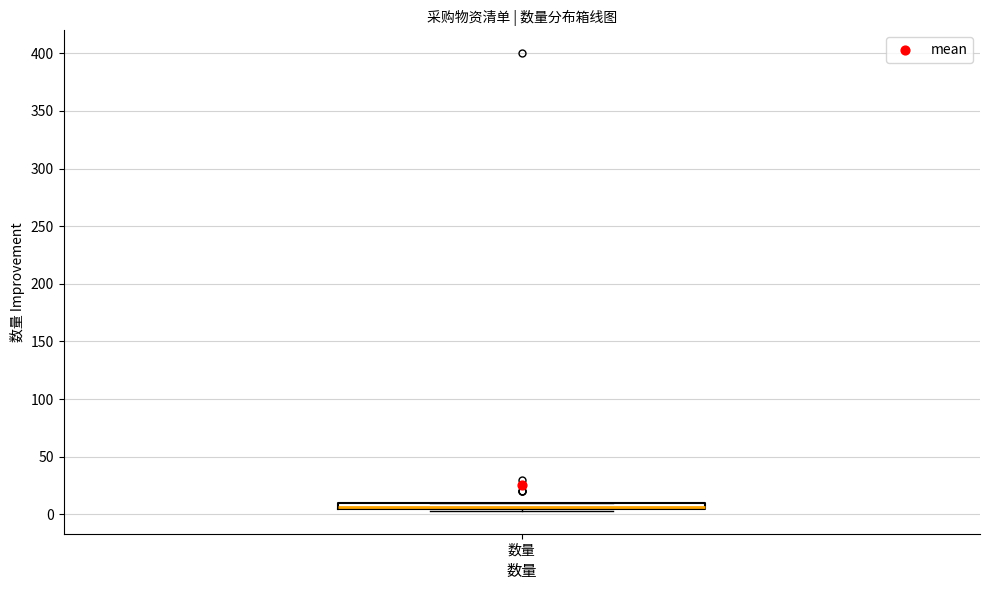

Where is the lower edge of the box for 数量 on the y-axis? The values are not printed on the chart, so give them approximately, as read against the axis.

5